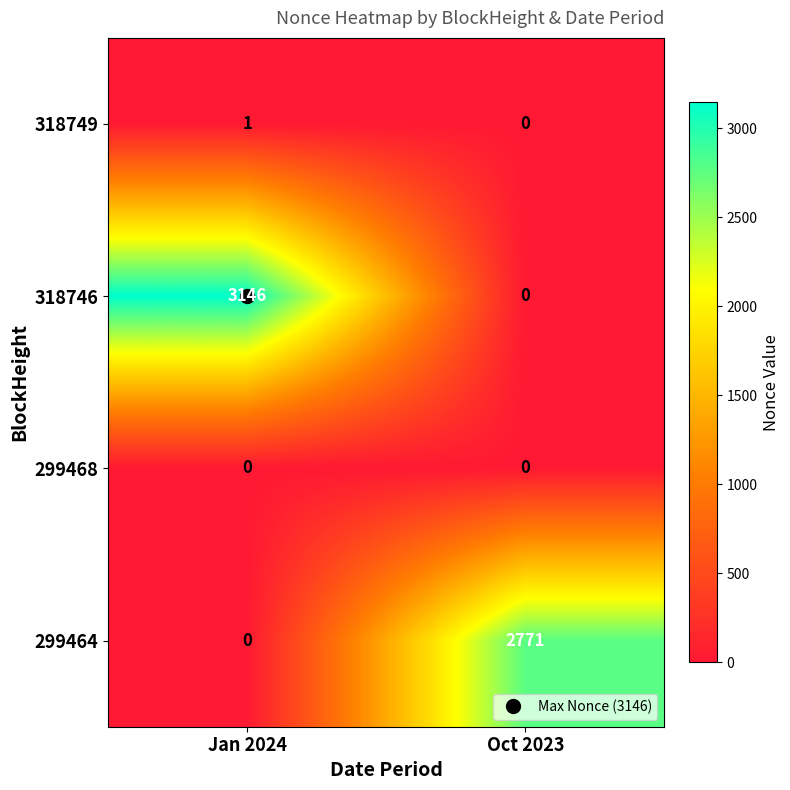

Which series has the widest spread of values?

318746